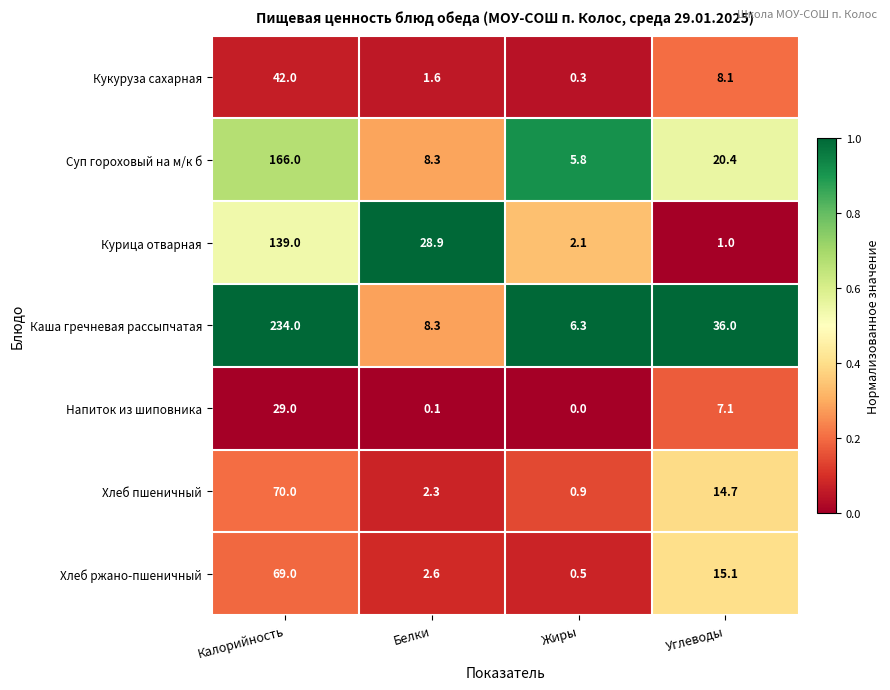

The value of Суп гороховый на м/к б at Белки is 3.9. True or false?

False